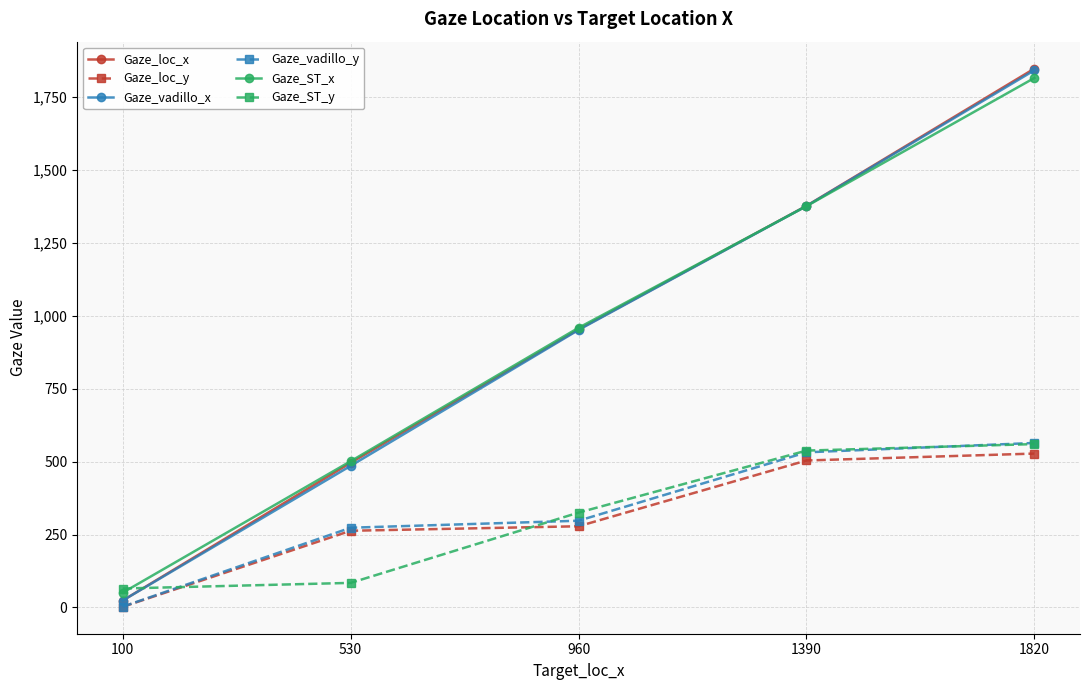

Is it true that Gaze_loc_x equals 744.4 at 1820?

False